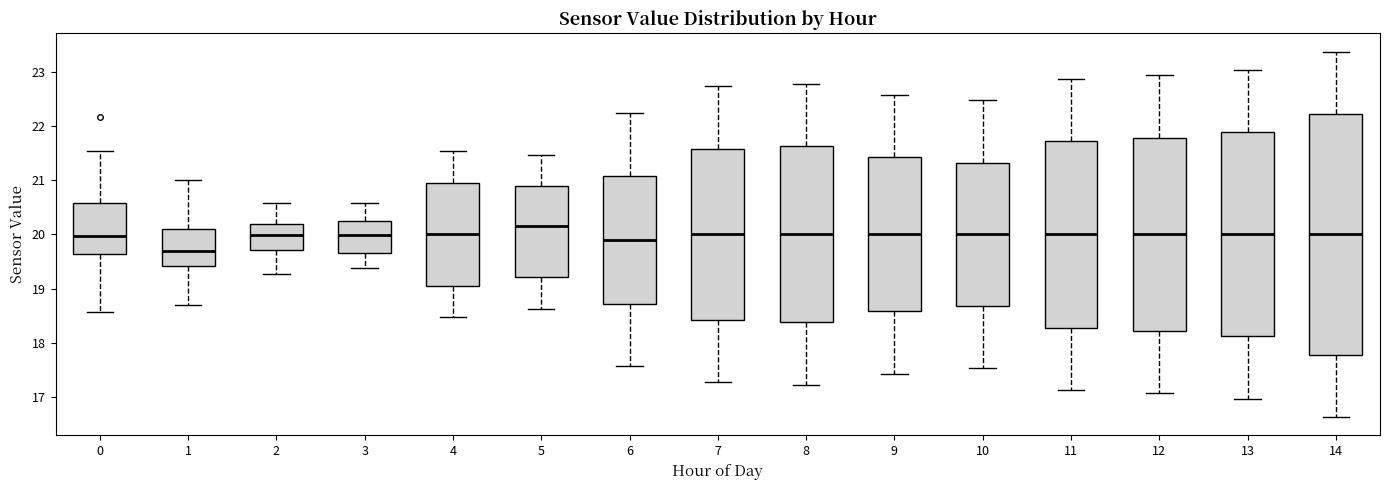

Which box has the lowest median line?

1